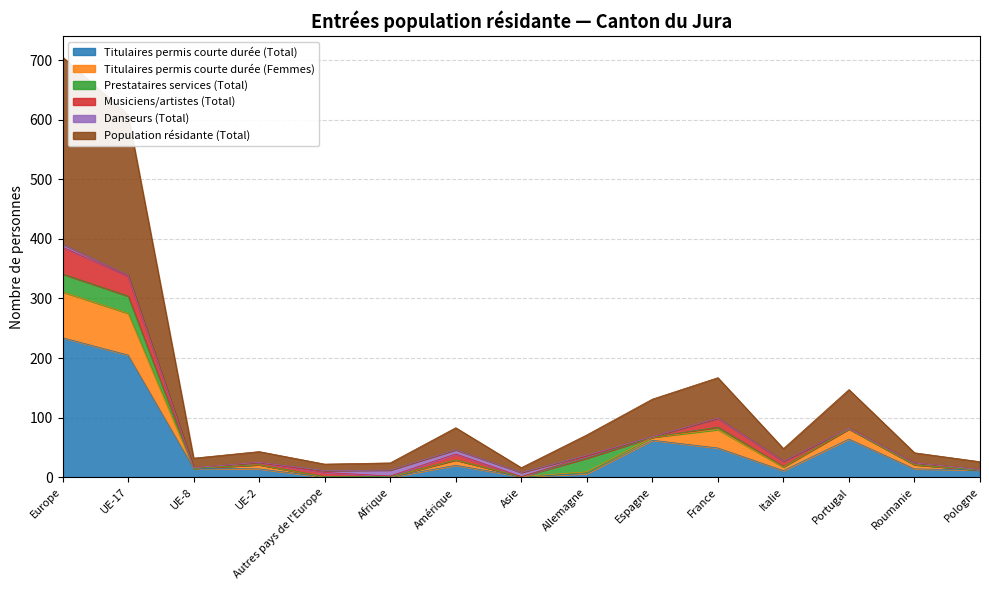

Which category has the lowest value across all series?

Autres pays de l'Europe